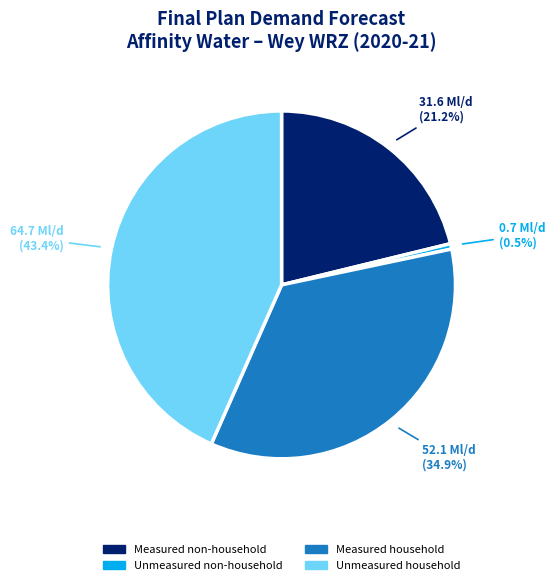

Rank the categories by value from highest to lowest.

Unmeasured household, Measured household, Measured non-household, Unmeasured non-household